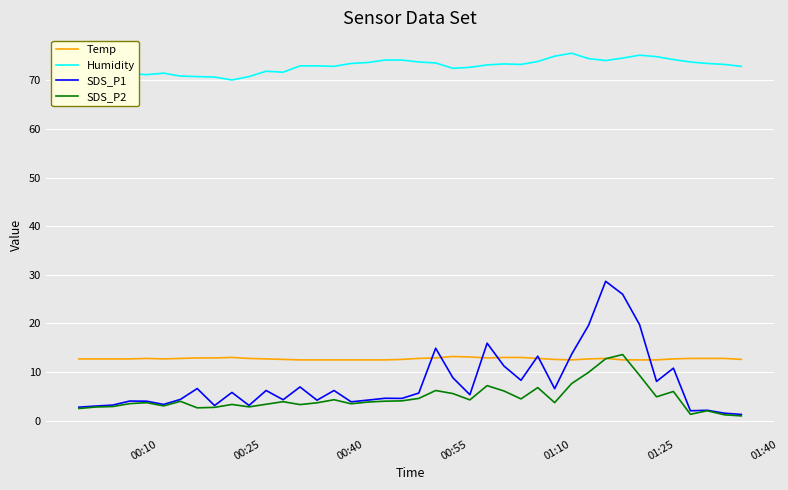

Which series has the largest range (max minus min)?

SDS_P1